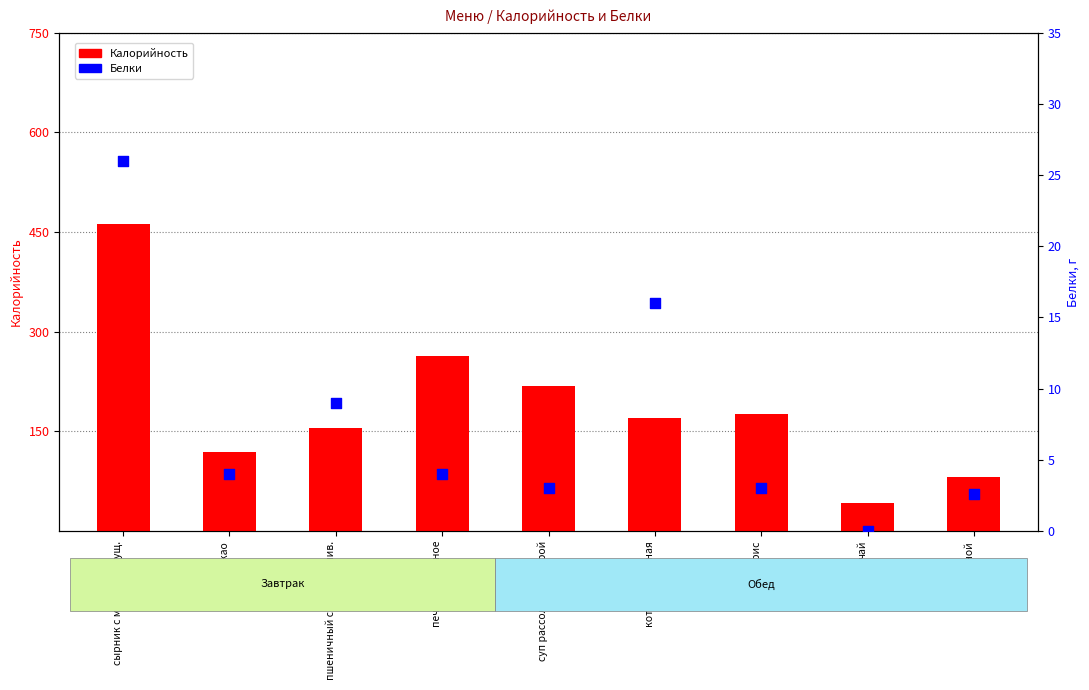

What are all the series names shown in the legend?

Калорийность, Белки